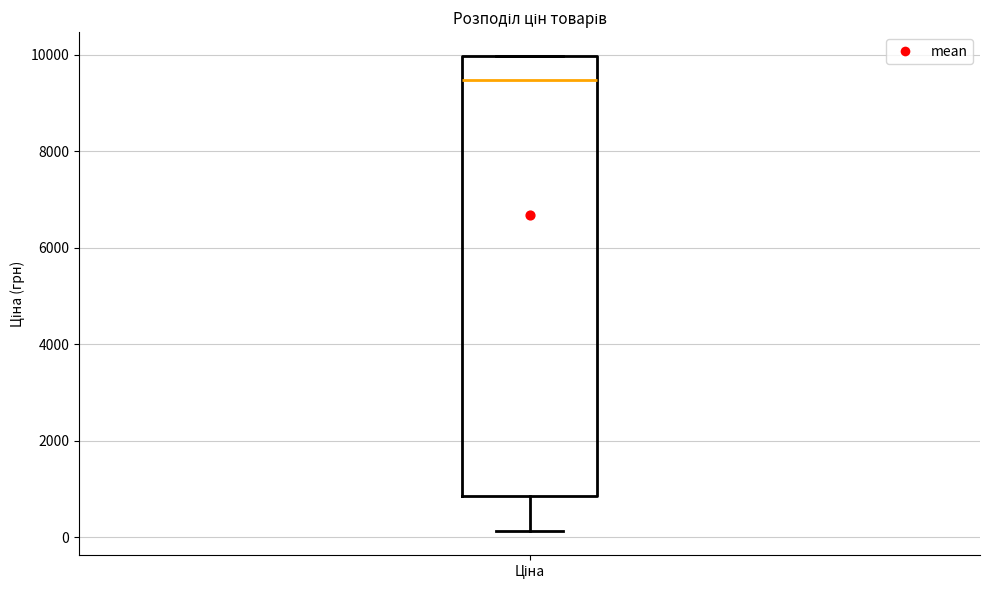

Read this box plot against the y-axis: the position of the median line, the range covered by the box, and the ends of both whiskers. The values are not printed on the chart, so give them approximately, as read against the axis.

median 9400, box 800 to 10000, whiskers 200 to 10000